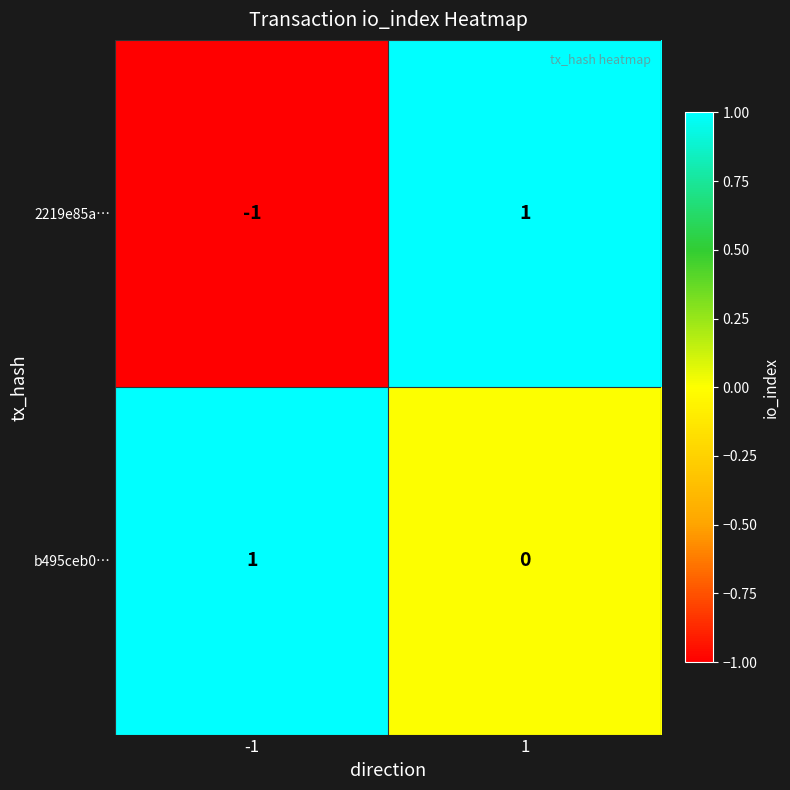

At which category is the sum across all series the highest?

1